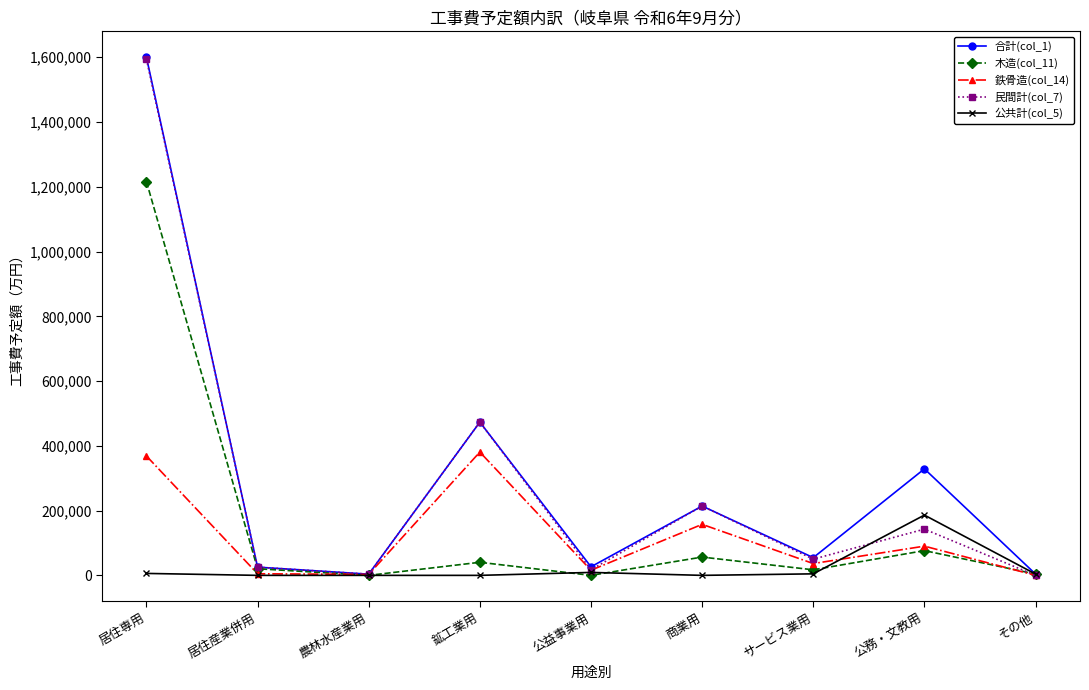

Which label corresponds to the largest value in the chart?

居住専用